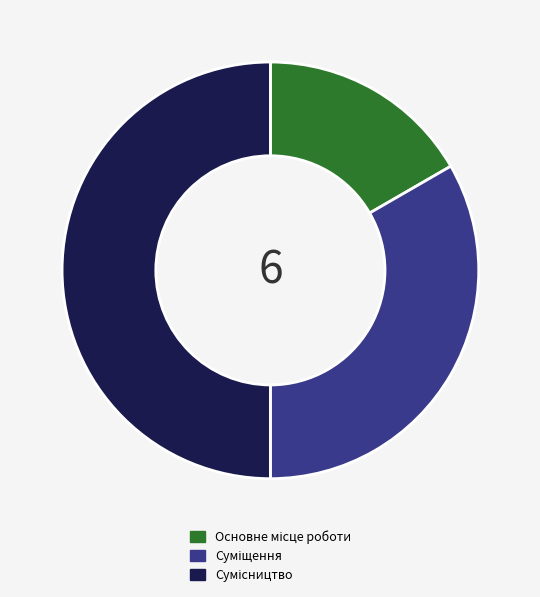

How many slices are in this pie chart?

3